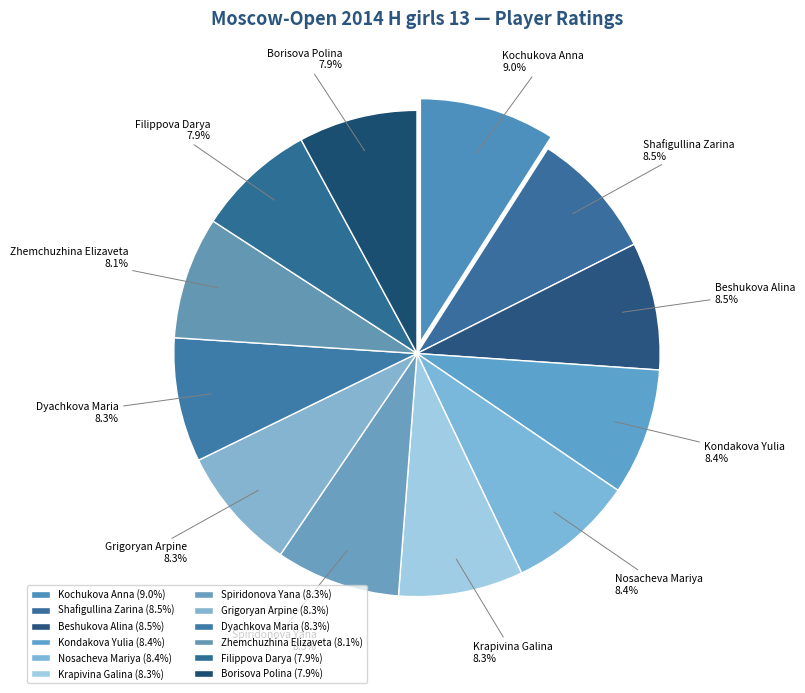

The Filippova Darya slice represents 8% of the pie. True or false?

True